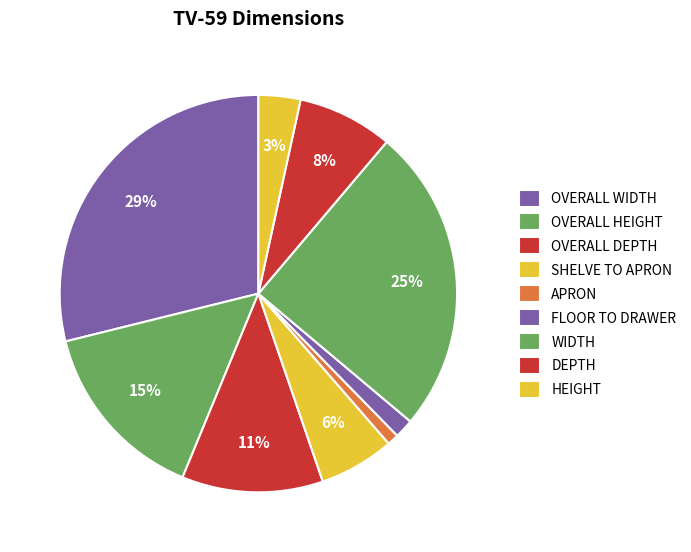

How many slices are in this pie chart?

9